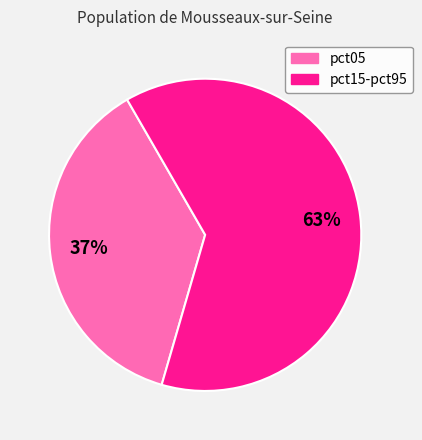

How many slices are in this pie chart?

2